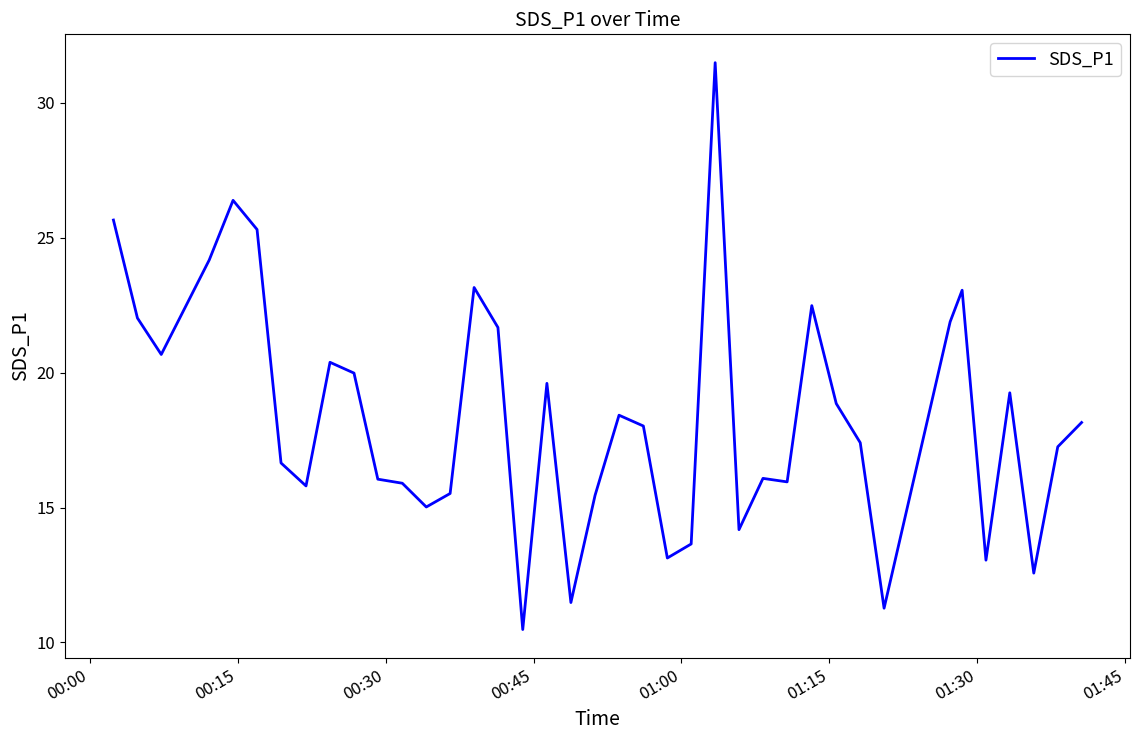

What is the minimum value shown in the chart?

10.5